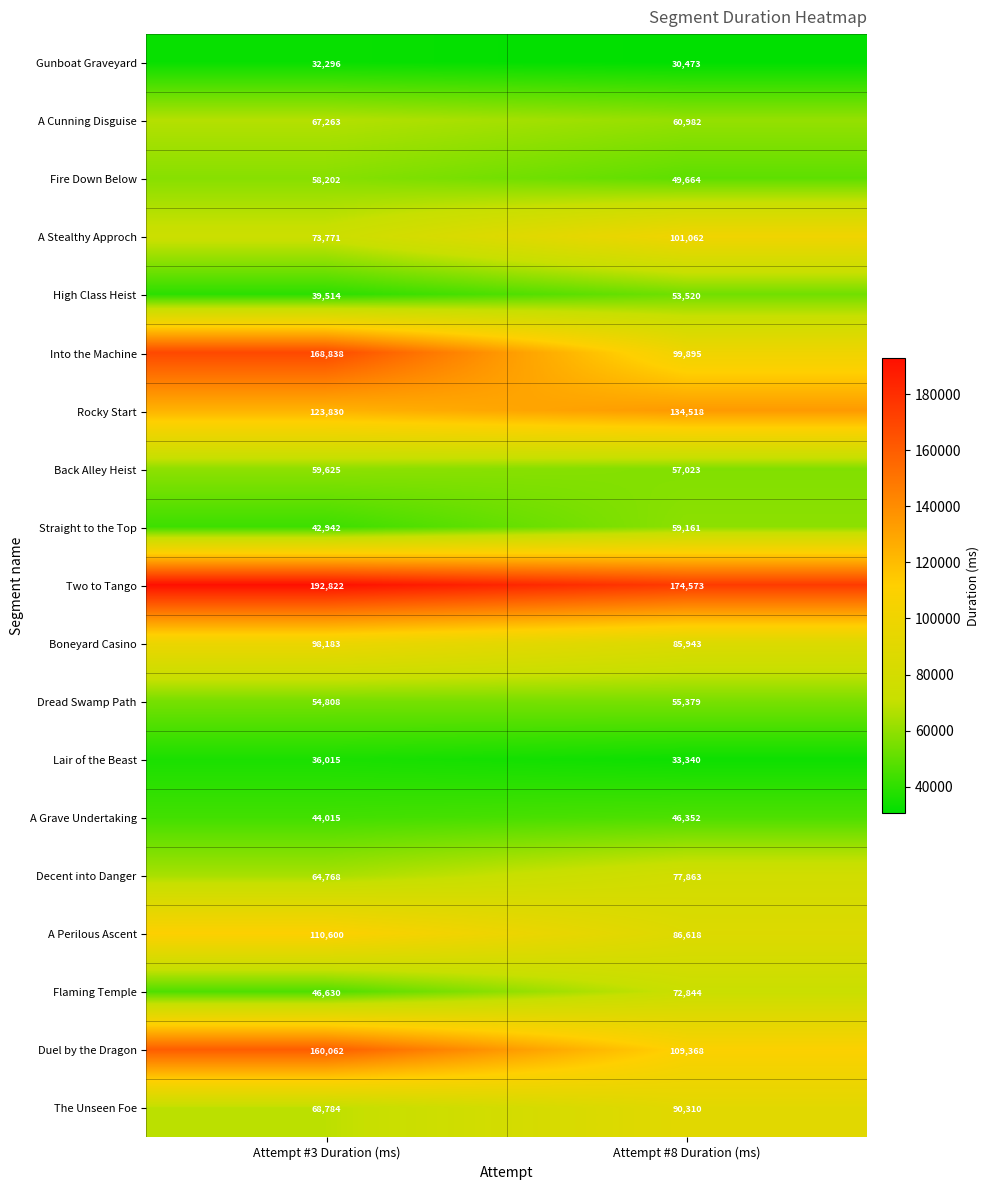

How many data points does each series have?

2